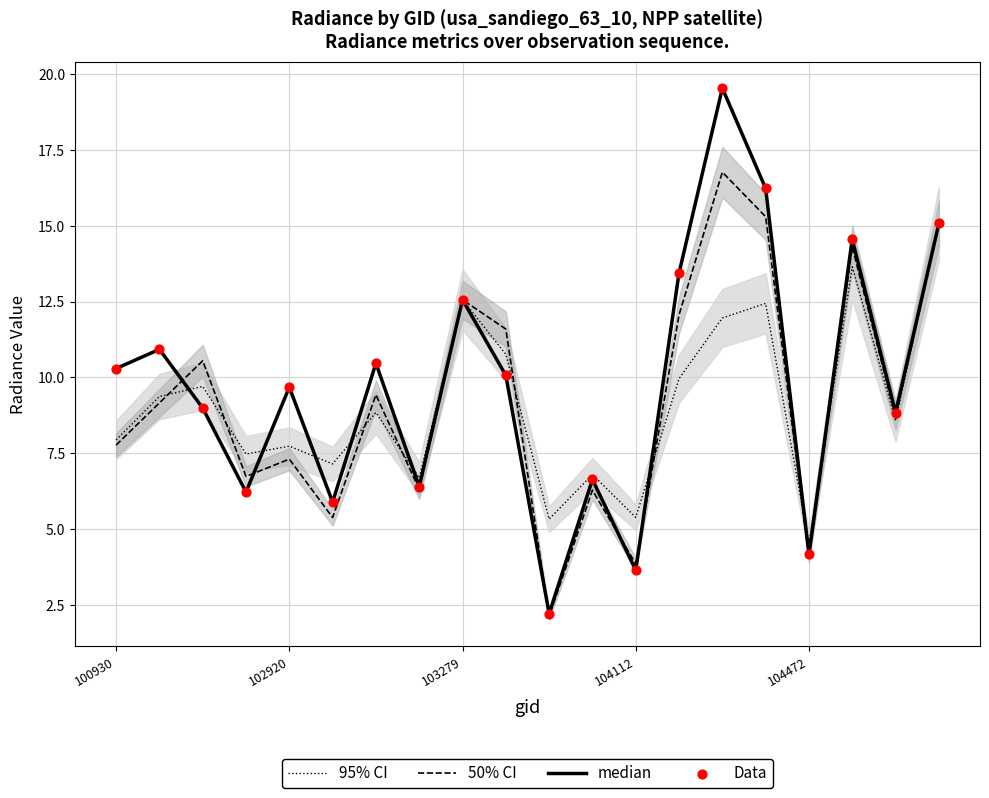

Which series has the largest total across all categories?

median